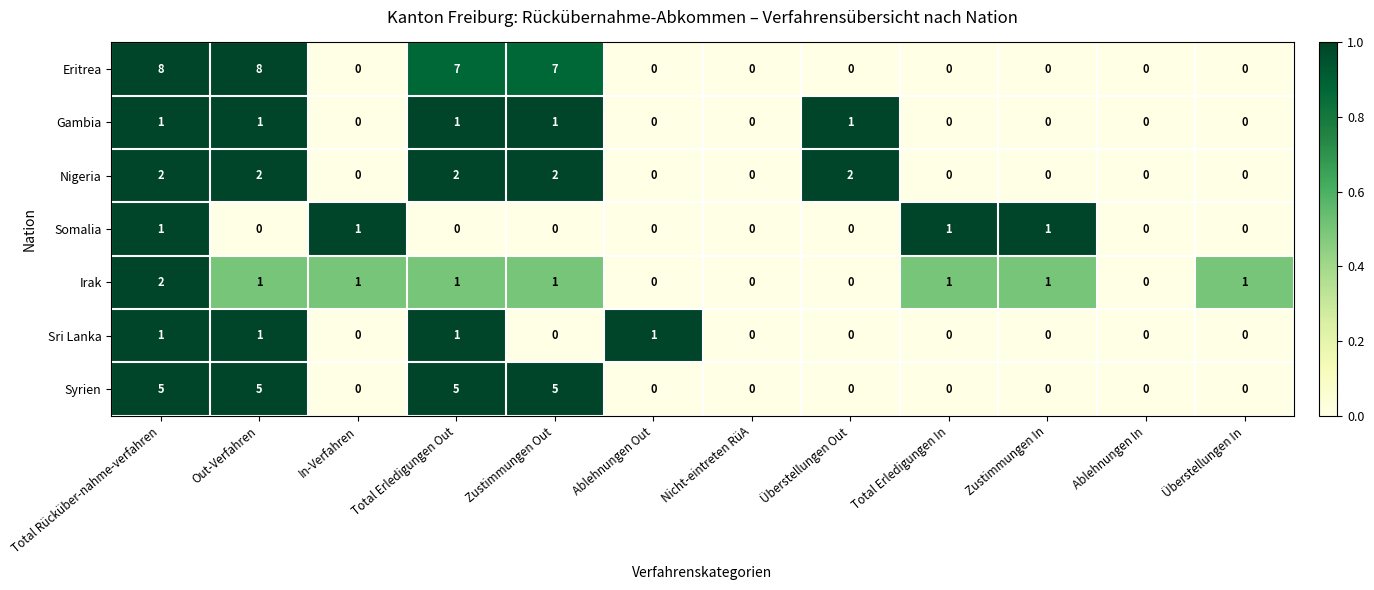

Count the Irak values in the range 0 to 1.

11